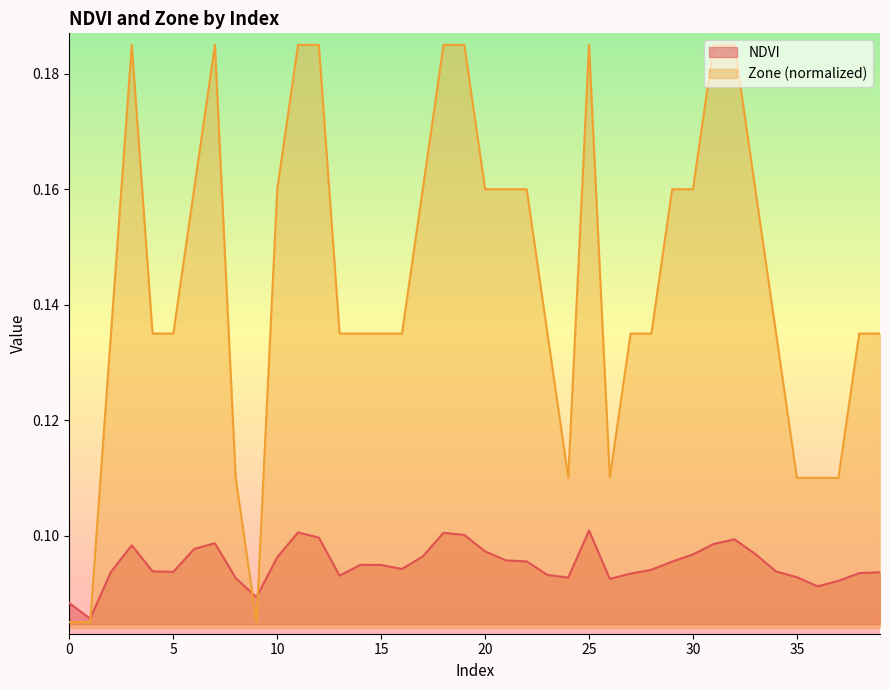

List the series in order of their peak value, lowest first.

NDVI, Zone (normalized)